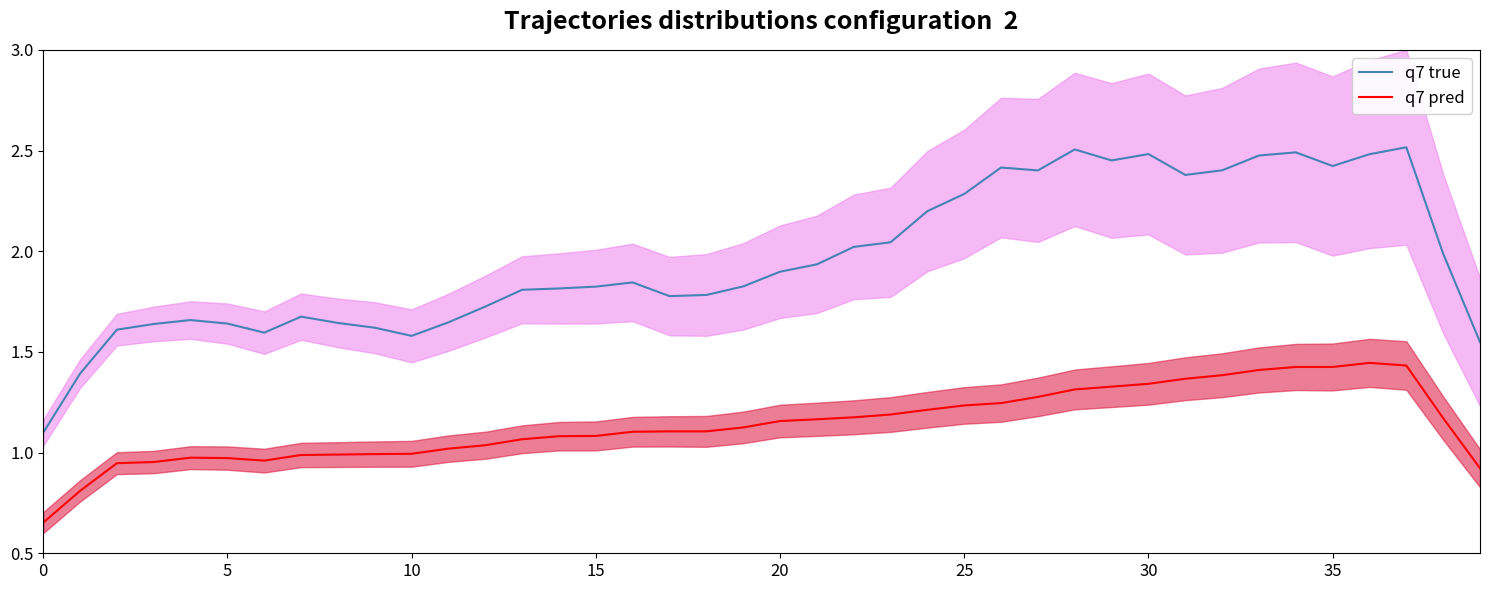

Read the q7 pred value at 0.

0.7